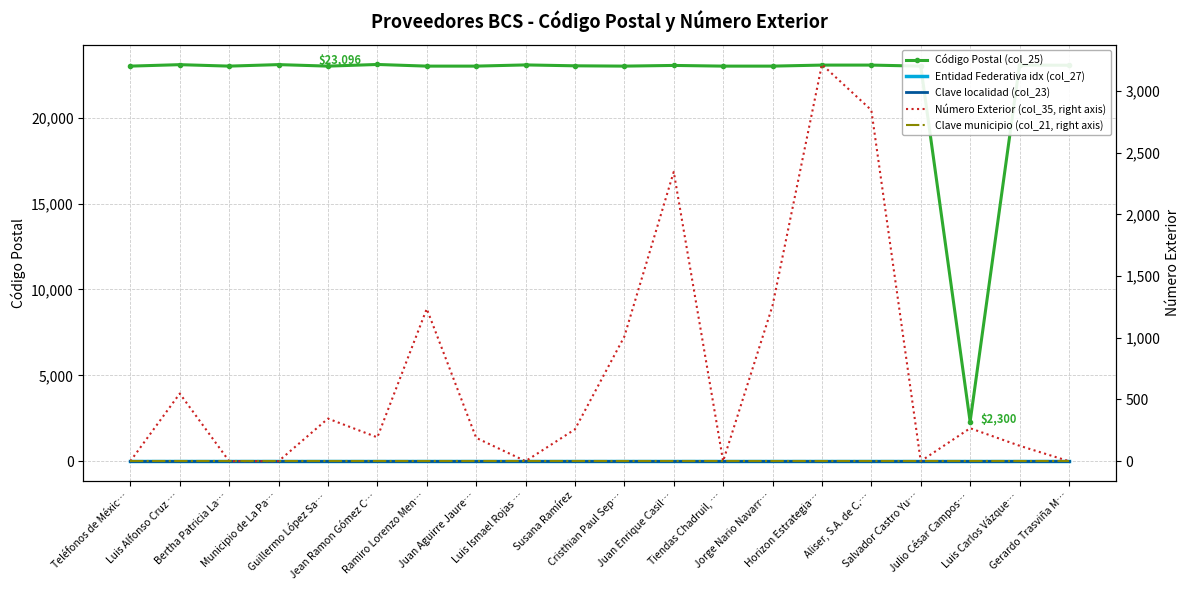

At how many categories does at least one series exceed 9746?

19